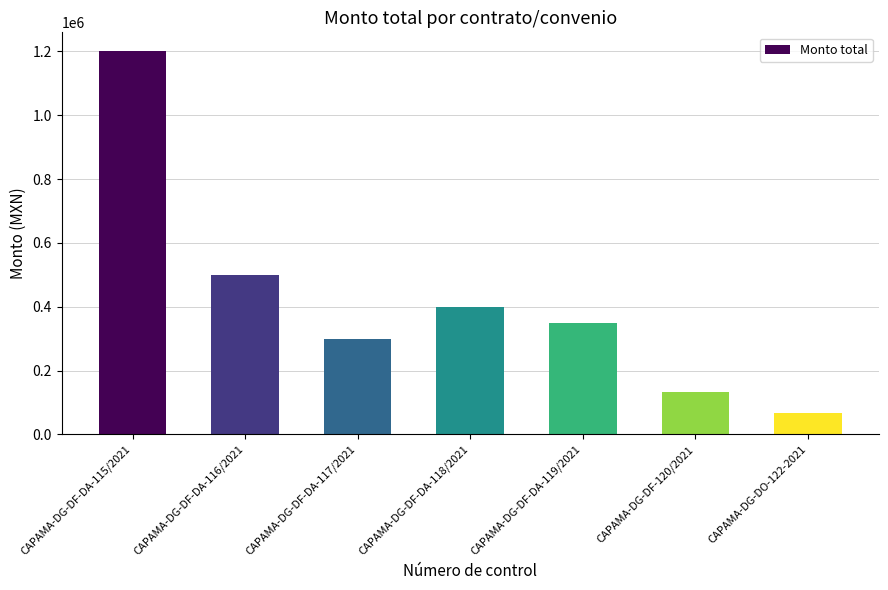

What is the maximum value shown in the chart?

1200000